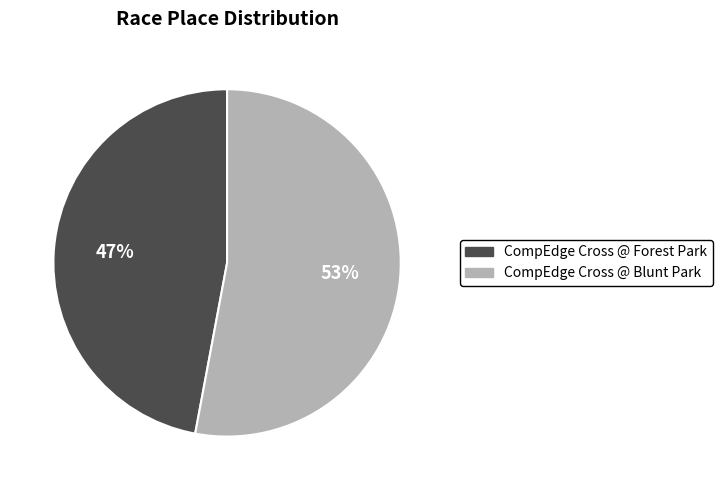

Between CompEdge Cross @ Blunt Park and CompEdge Cross @ Forest Park, which is larger?

CompEdge Cross @ Blunt Park